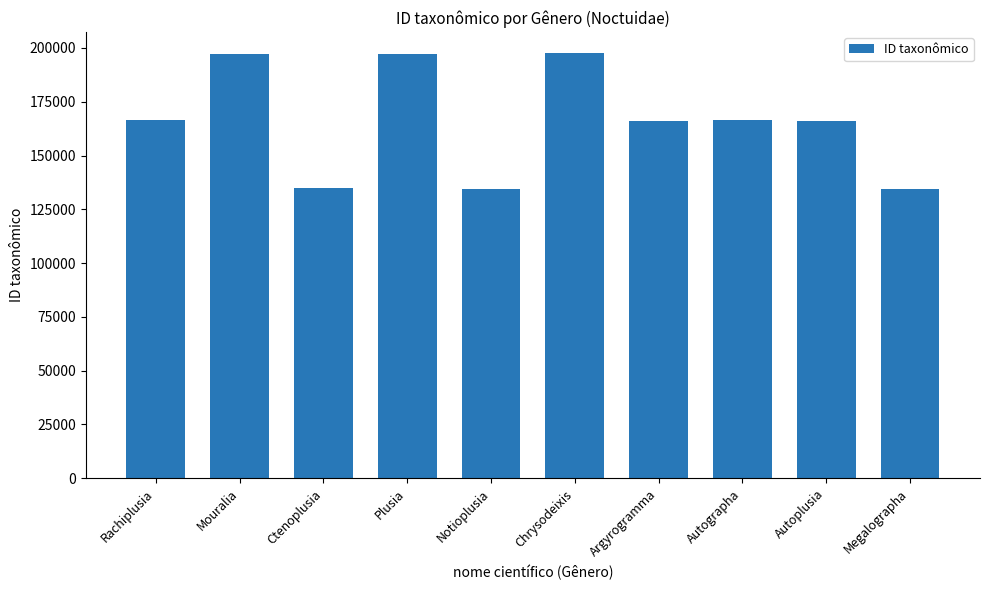

Approximately how many times larger is the value at Autographa compared to Argyrogramma?

1.0